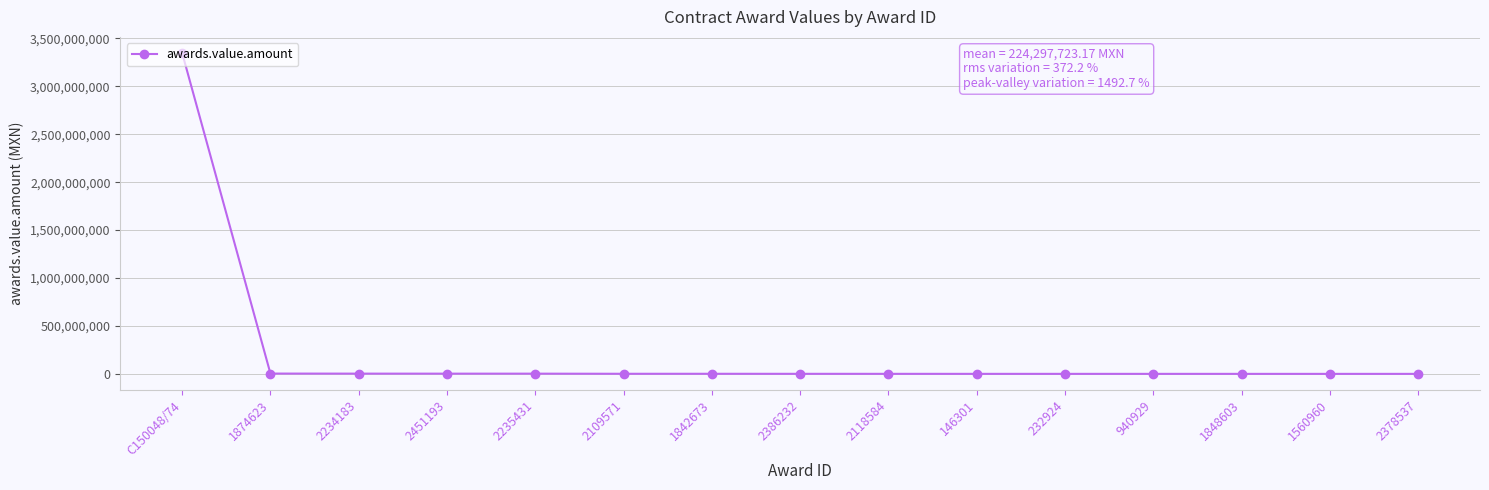

The chart shows a value of 1179989.8 at 2109571. True or false?

True